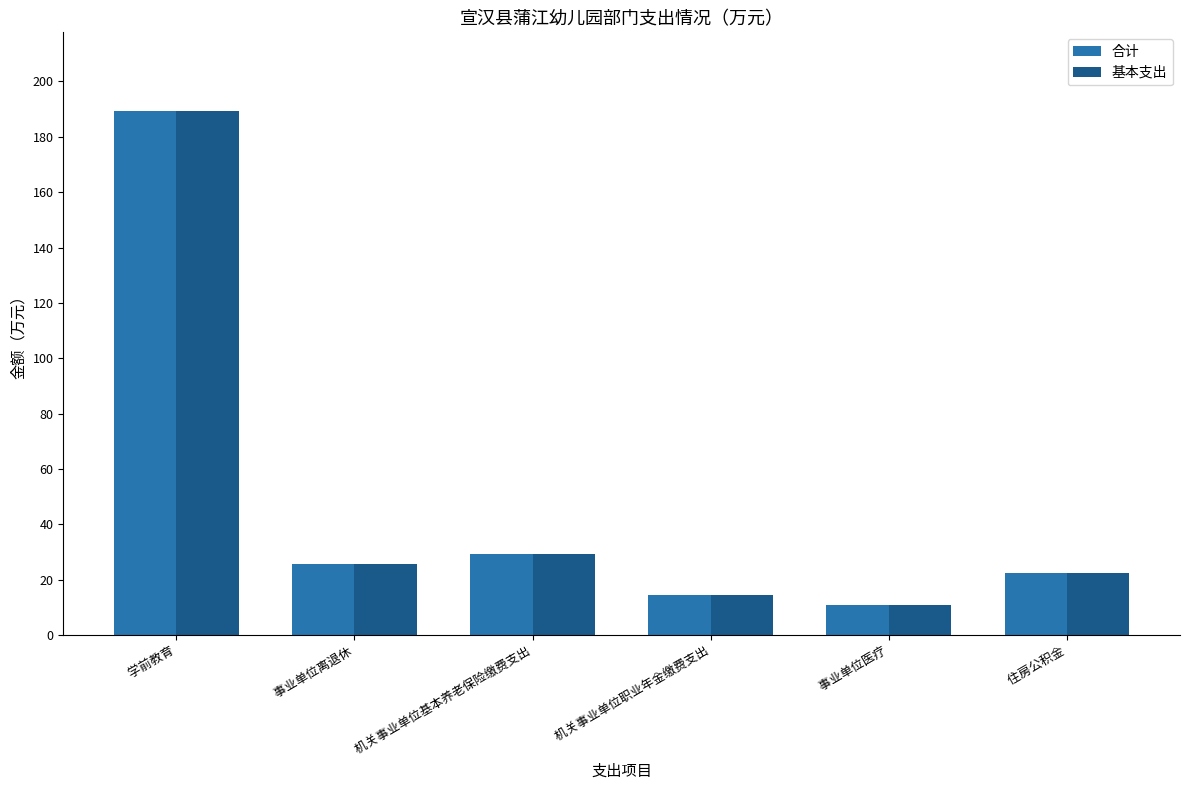

What value does the 基本支出 series have at  学前教育?

189.3